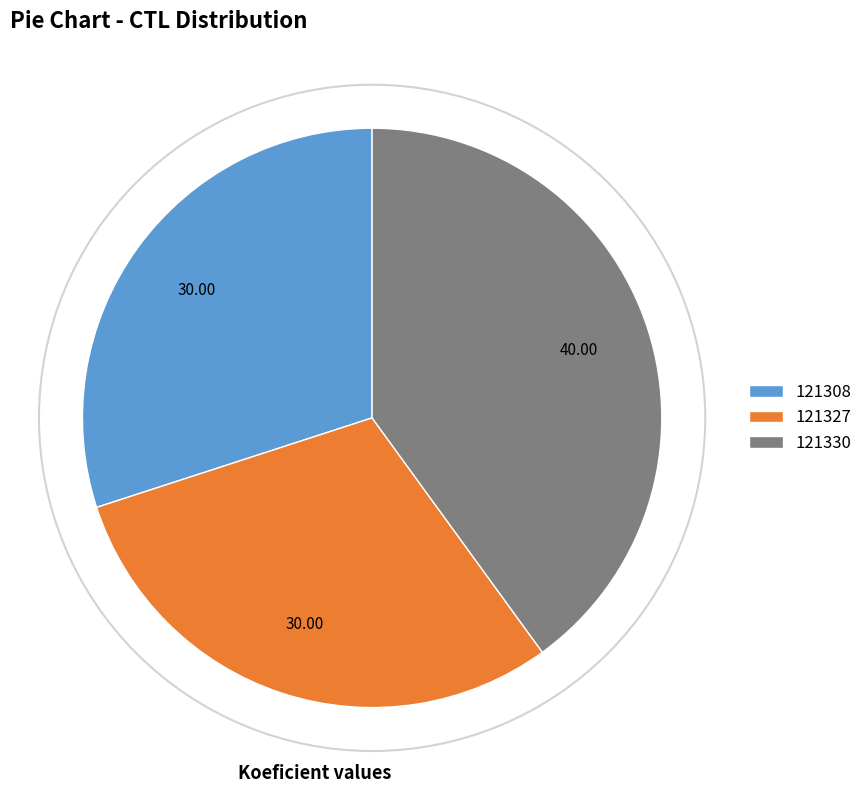

Between 121308 and 121330, which is larger?

121330